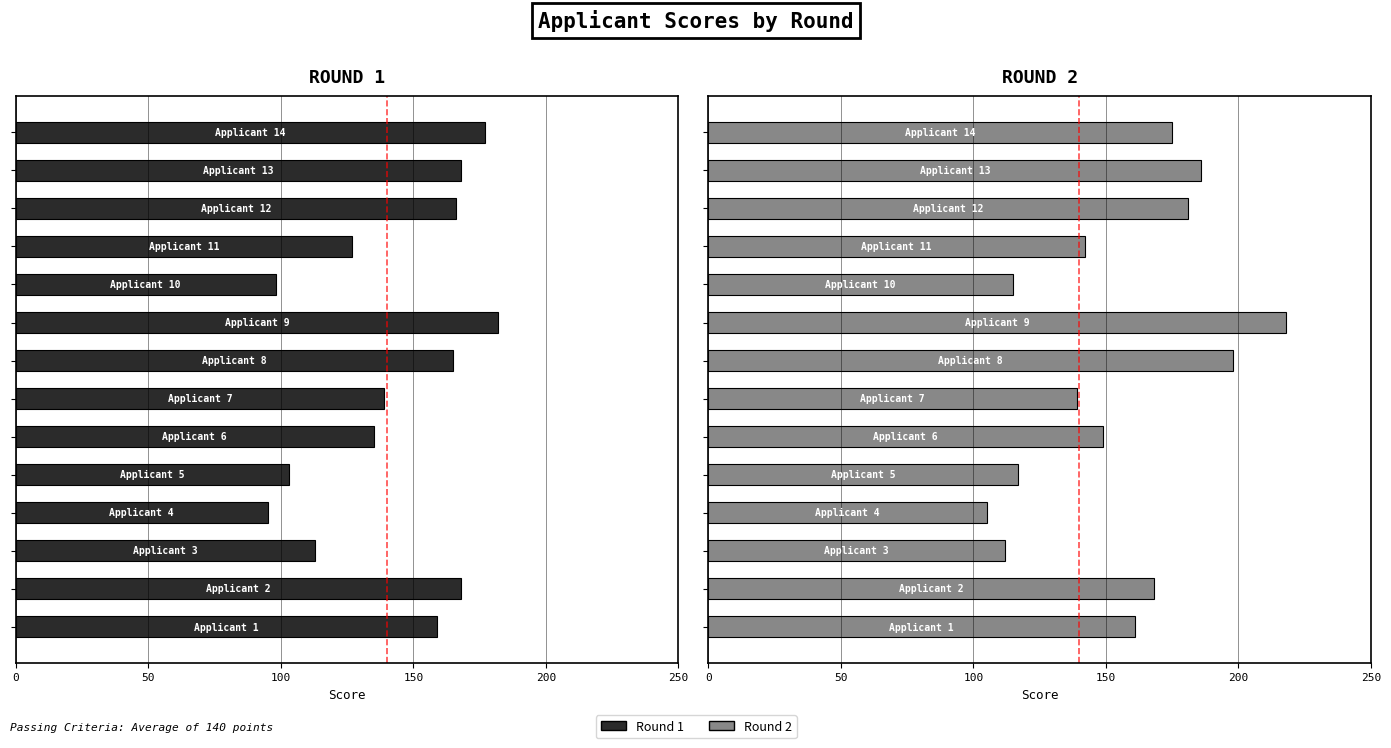

Which series has the largest range (max minus min)?

Round 2